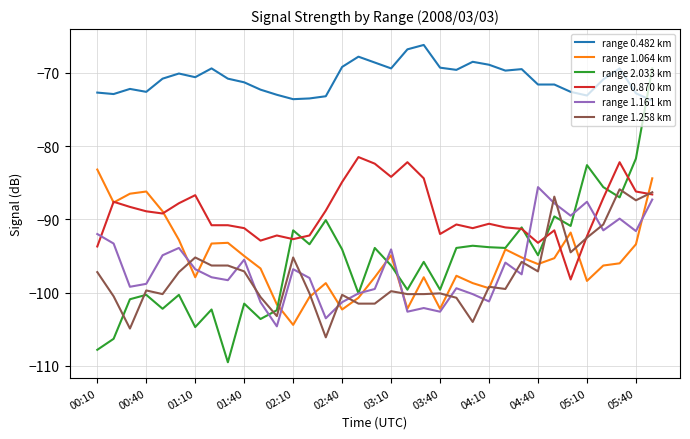

What is the maximum value for range 1.161 km?

-85.6